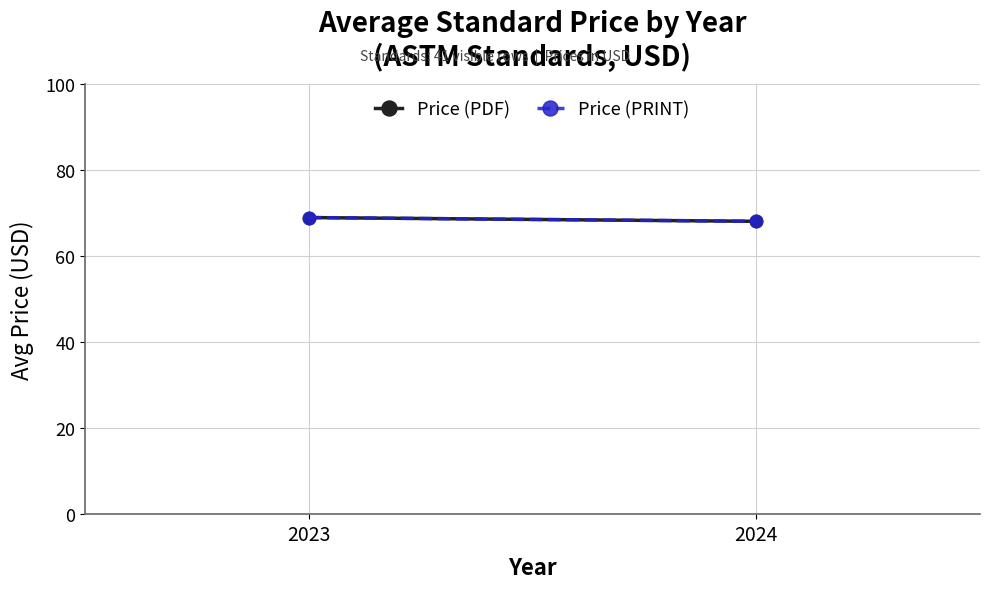

True or false: Price (PDF) has a value of 37.9 at 2023.

False